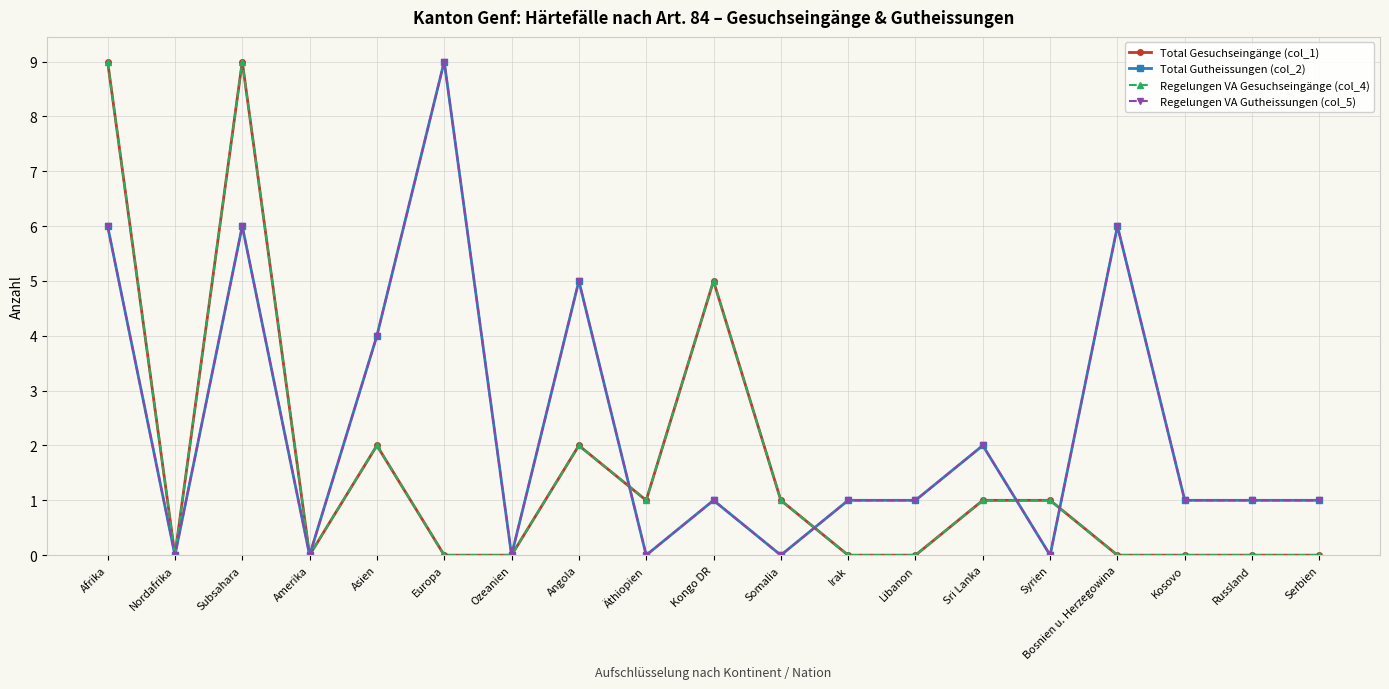

Which series has the largest total across all categories?

Total Gutheissungen (col_2)